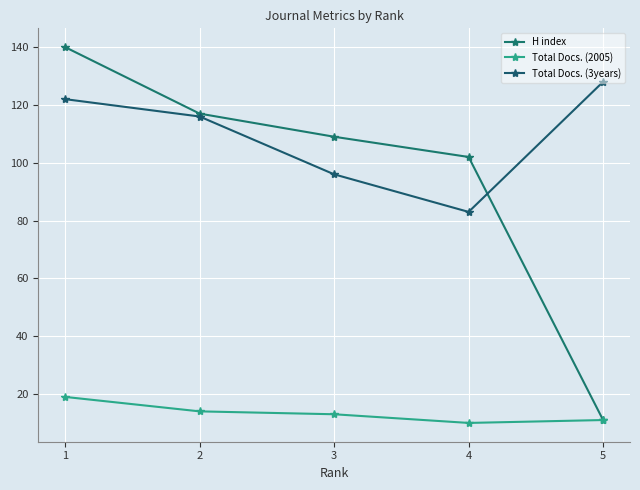

True or false: Total Docs. (2005) and Total Docs. (3years) intersect in this chart.

False